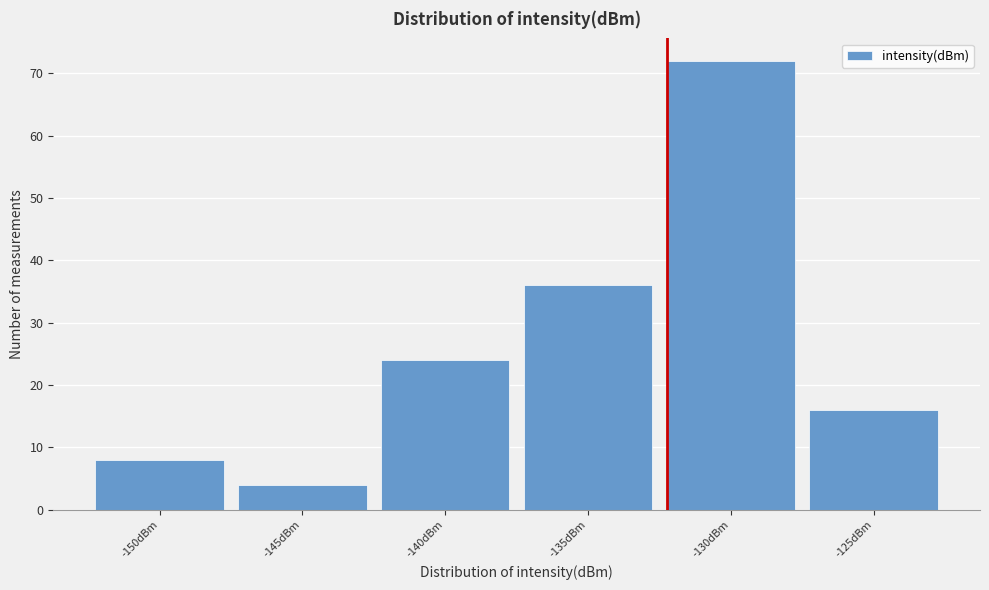

Reading left to right, what are all the values shown in this chart?

8	4	24	36	72	16